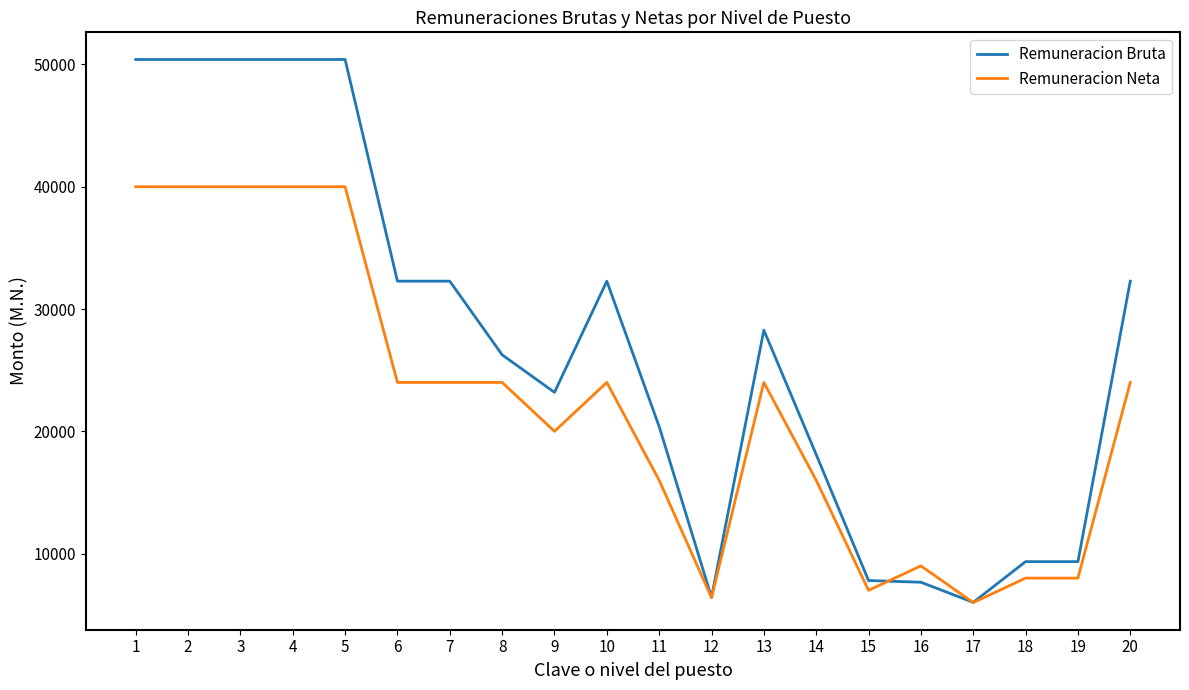

What are all the series names shown in the legend?

Remuneracion Bruta, Remuneracion Neta